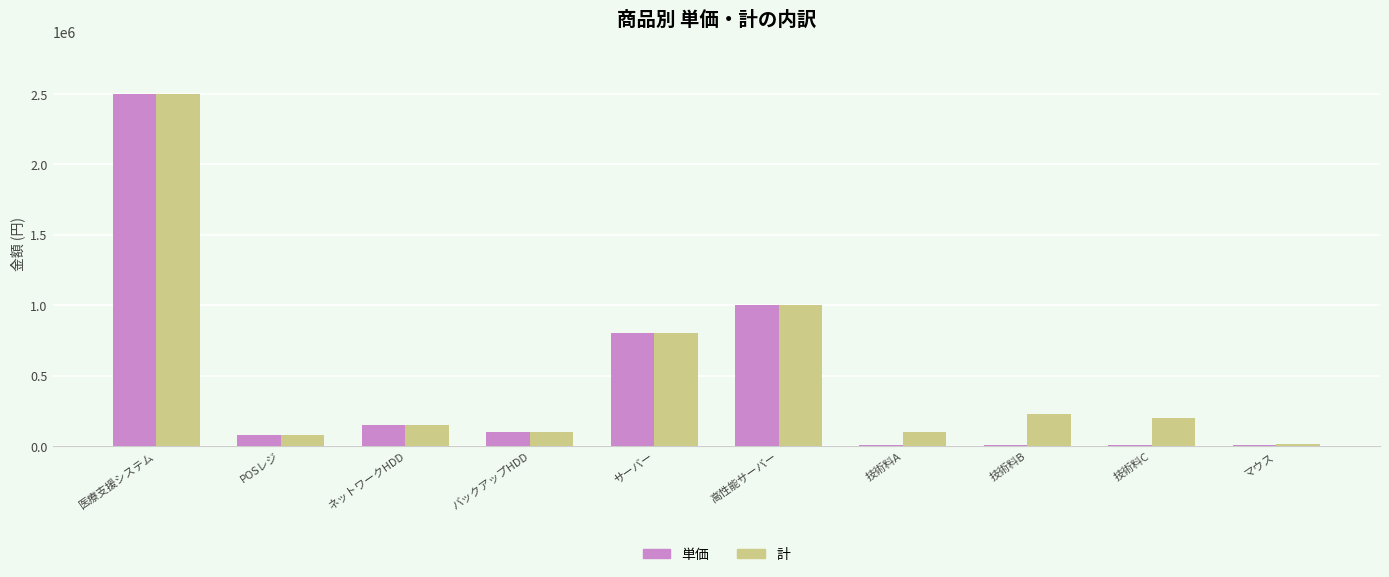

Is it true that 単価 equals 3969453 at 医療支援システム?

False